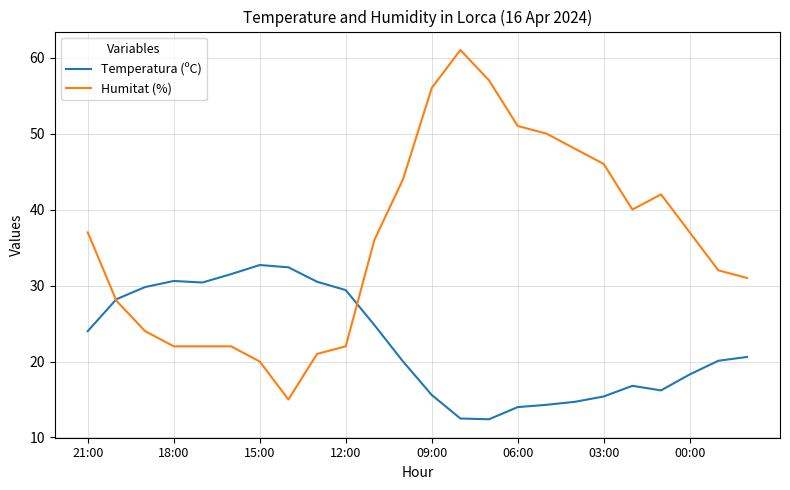

What is the smallest value displayed?

12.4